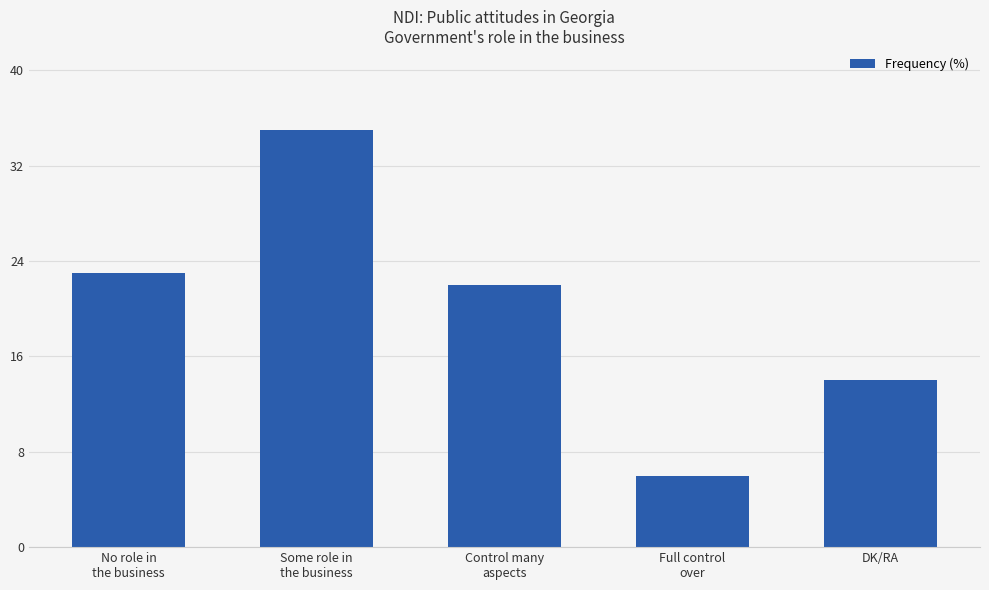

True or false: the data shows 52 at Some role in
the business.

False